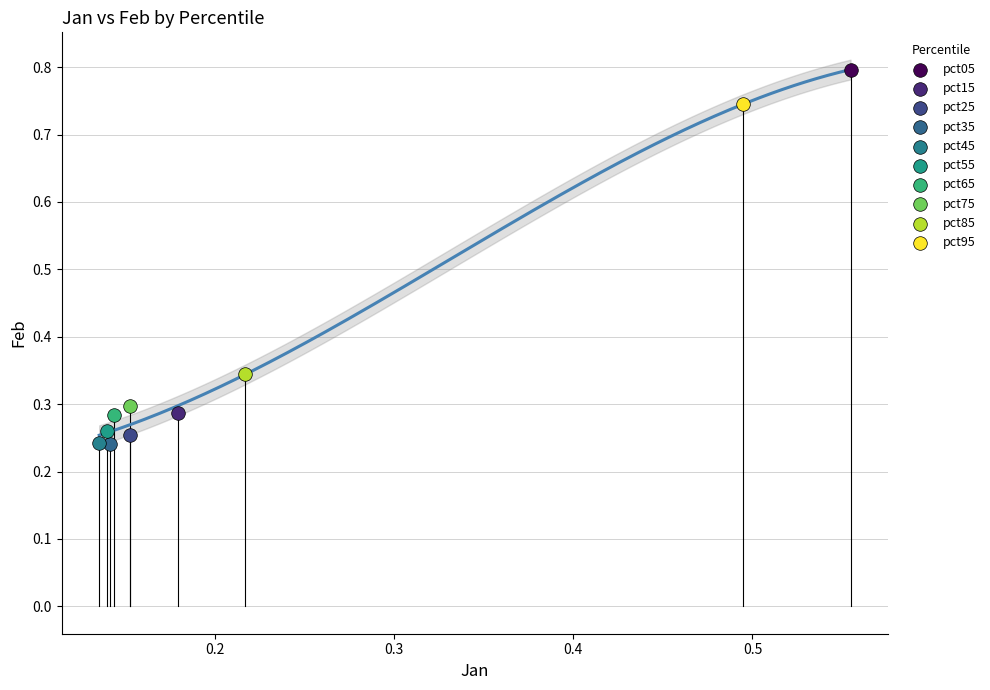

What are all the series names shown in the legend?

pct05, pct15, pct25, pct35, pct45, pct55, pct65, pct75, pct85, pct95